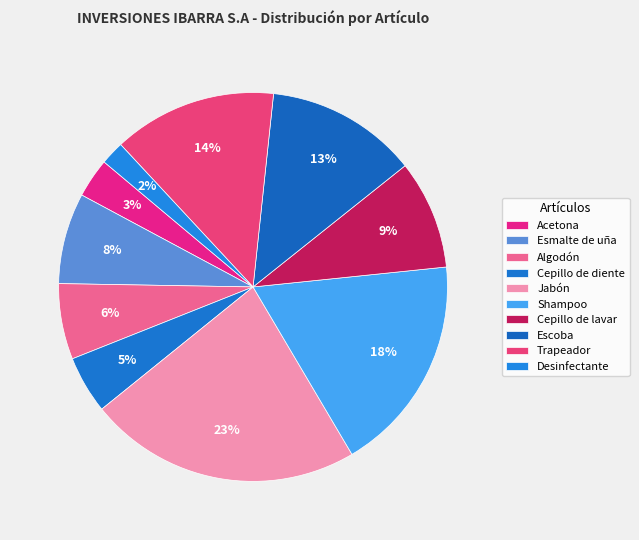

True or false: Cepillo de lavar accounts for 9% of the total.

True